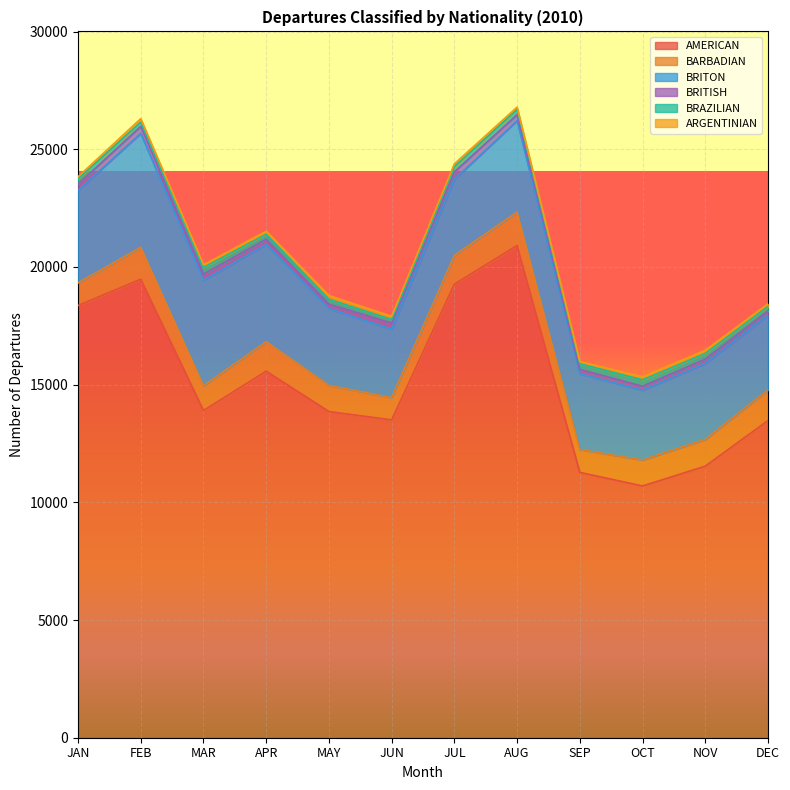

How many values in the BRAZILIAN series are below 220?

6